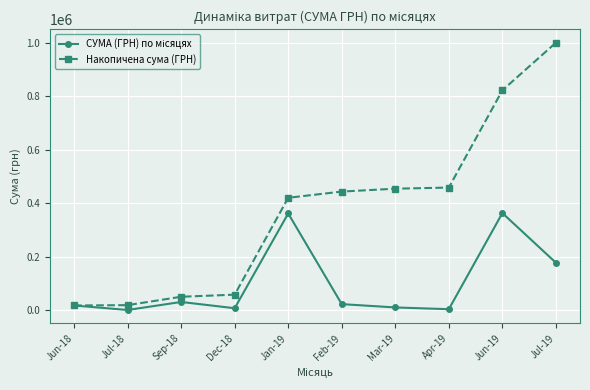

What is the label of the 2nd point from the left?

Jul-18